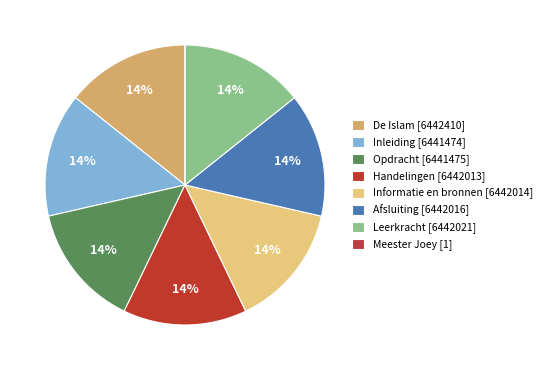

Count the number of slices in the pie.

8